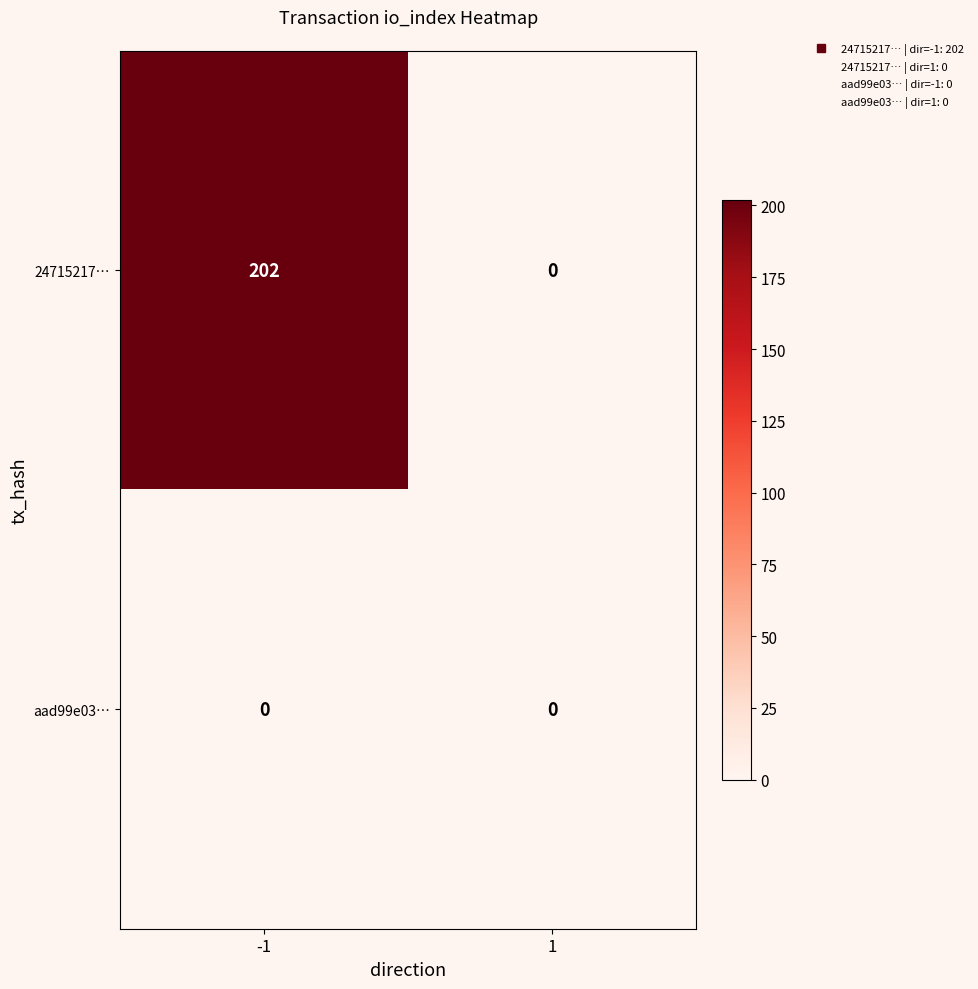

Is the value of aad99e03… at 1 greater than the value of 24715217… at -1?

No